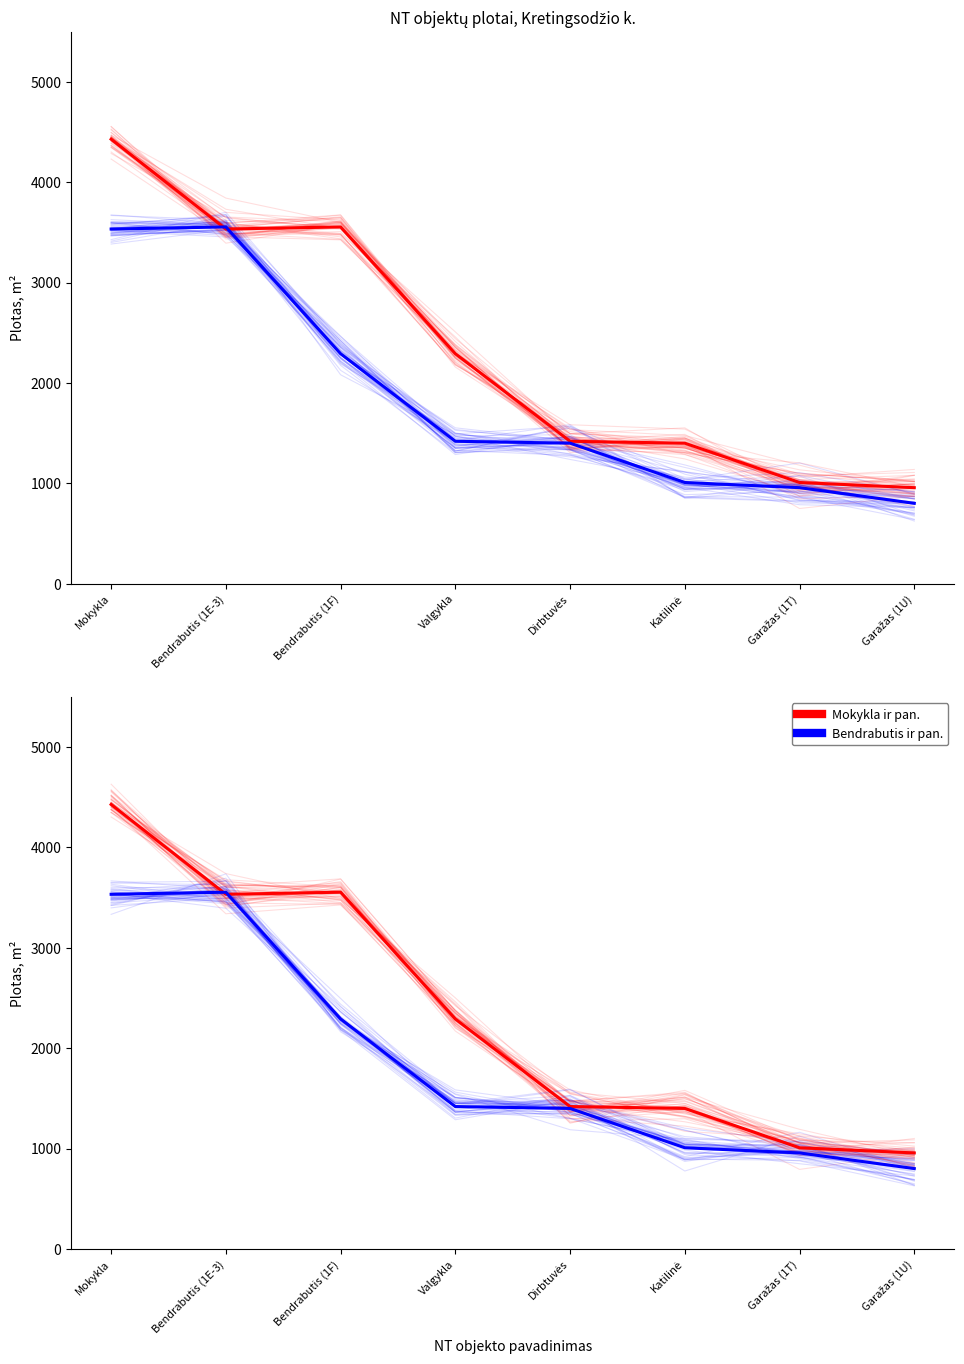

How many times do Mokykla ir pan. and Bendrabutis ir pan. cross each other?

2